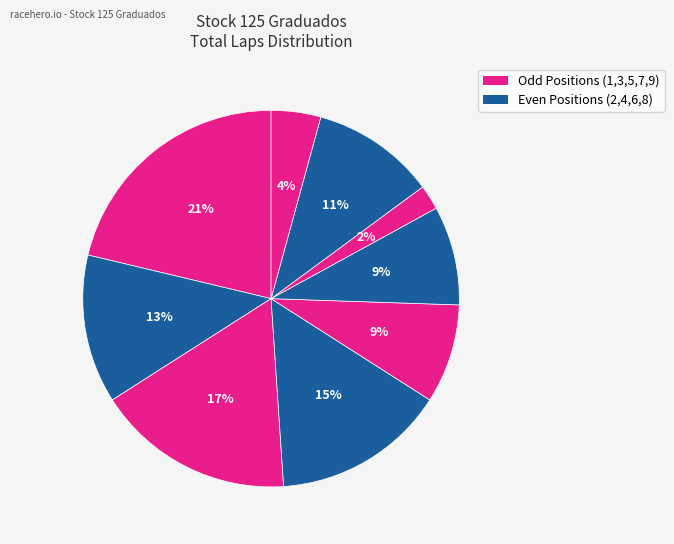

How many segments does this pie chart have?

9